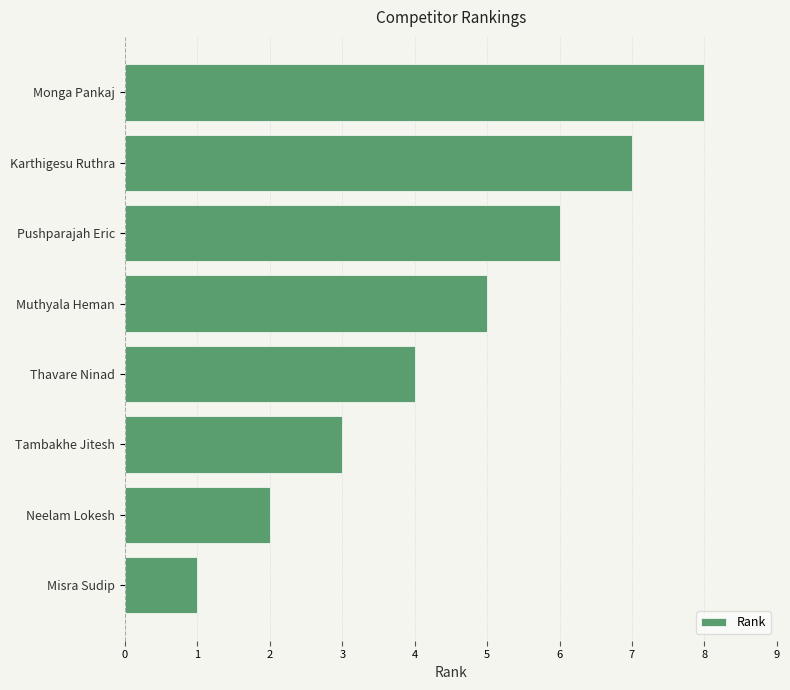

What is the change in value from Tambakhe Jitesh to Muthyala Heman?

+2